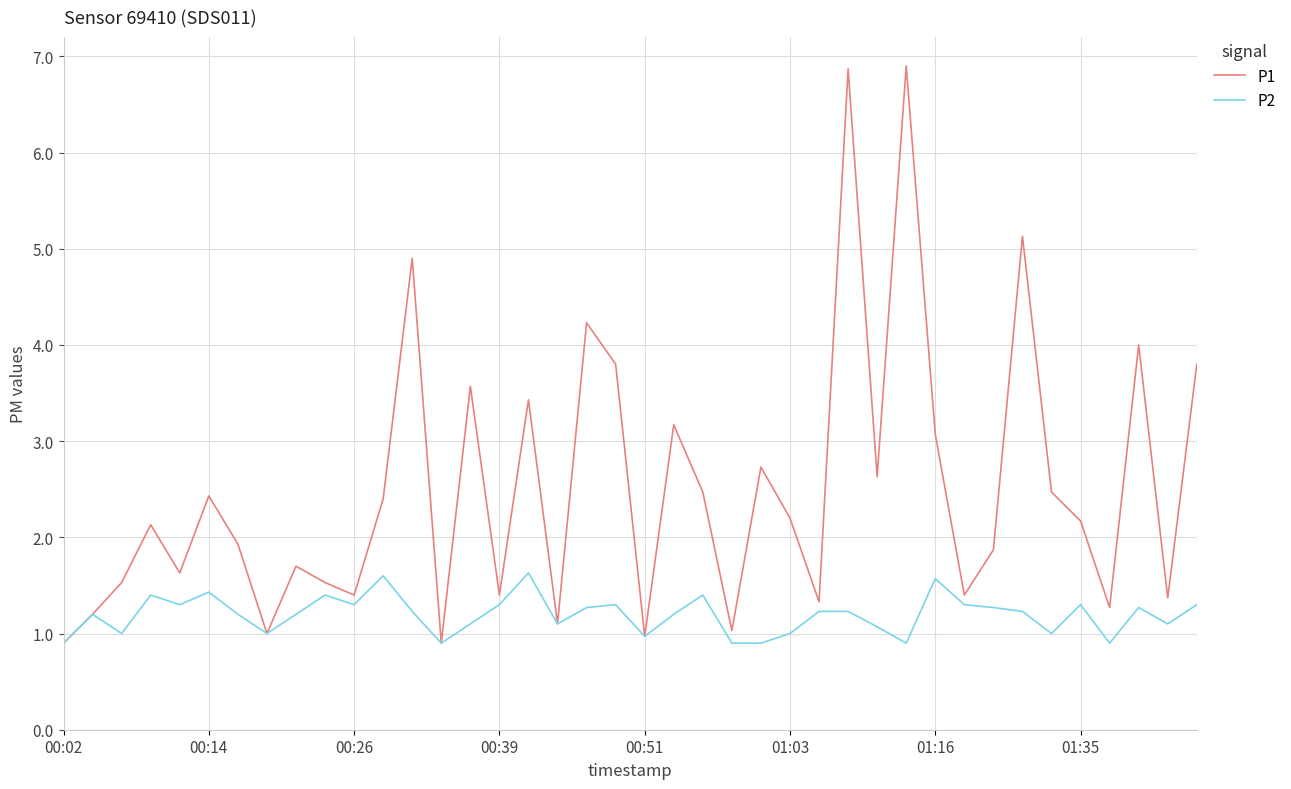

Which series has the largest total across all categories?

P1